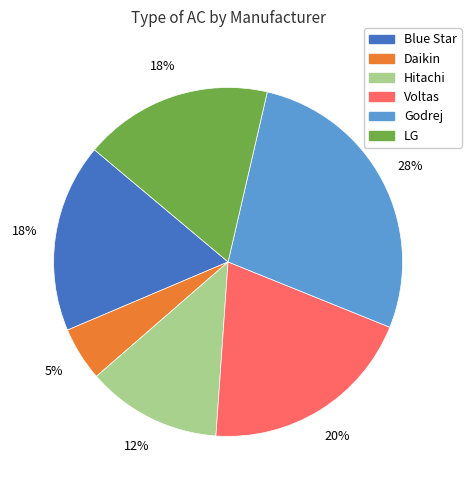

Is there any slice that represents more than half of the pie?

No